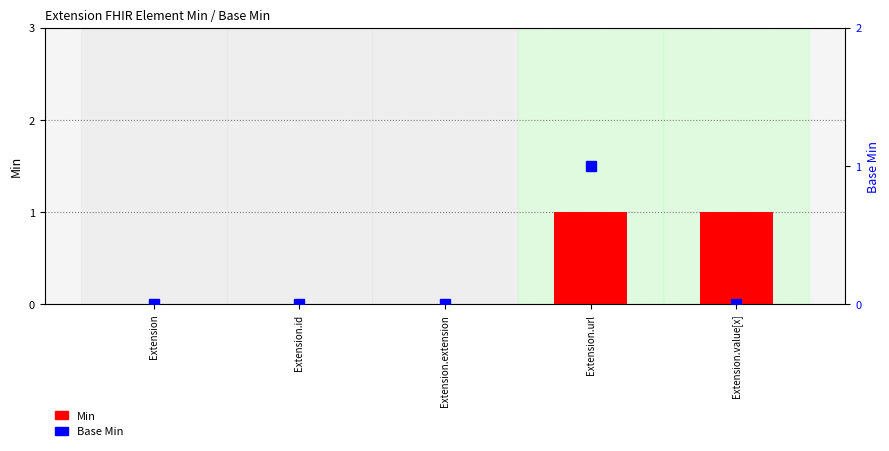

List the labels in order of Min value, smallest first.

Extension, Extension.id, Extension.extension, Extension.url, Extension.value[x]